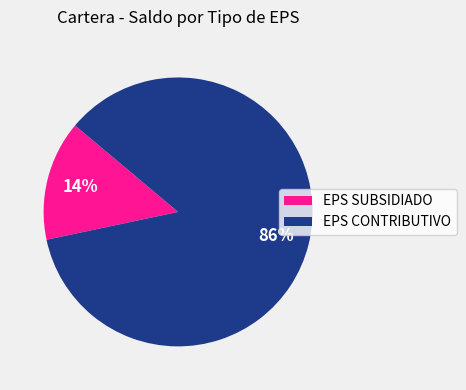

Is there any slice that represents more than half of the pie?

Yes